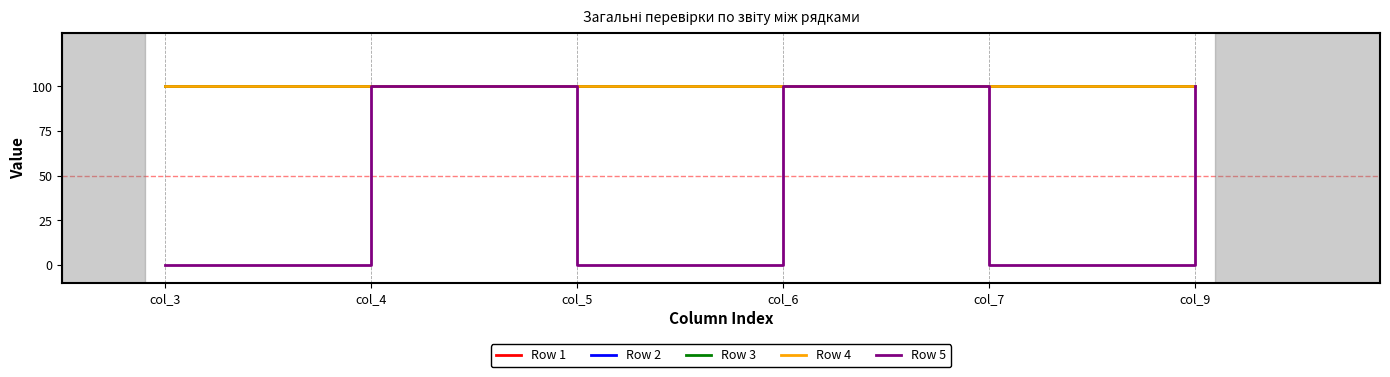

Does the chart have visible grid lines?

No